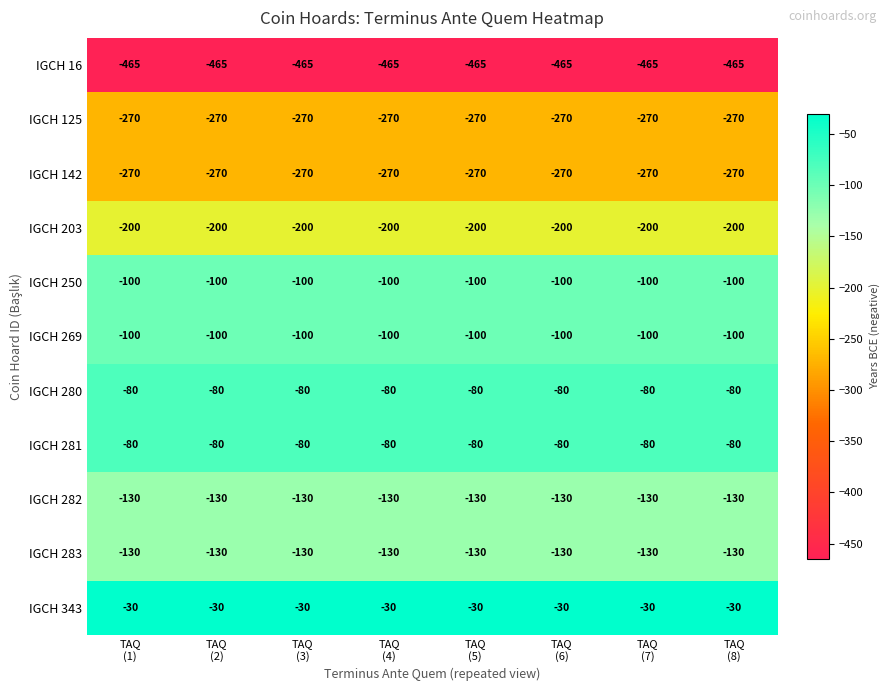

What is the average value of the IGCH 282 series?

-130